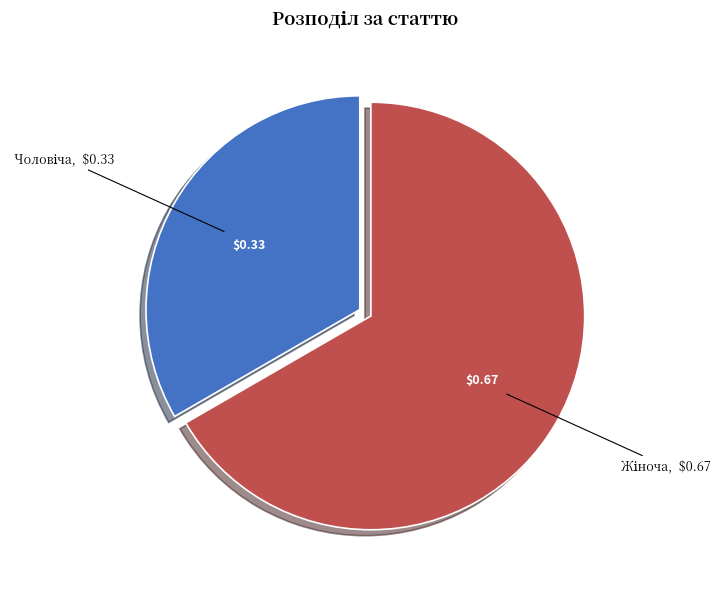

Is there a majority slice in this chart?

Yes